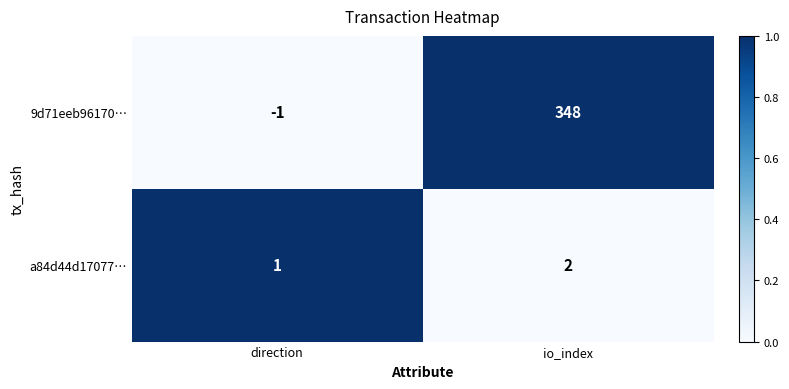

Reading right to left, list all the values displayed in this chart.

9d71eeb96170…: 348	-1
a84d44d17077…: 2	1